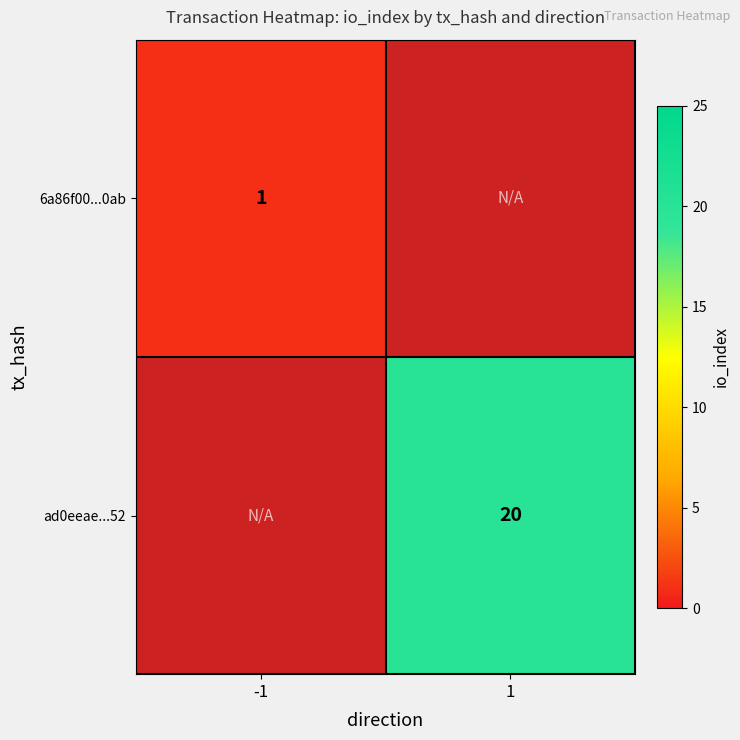

What is the greatest value displayed?

20.0